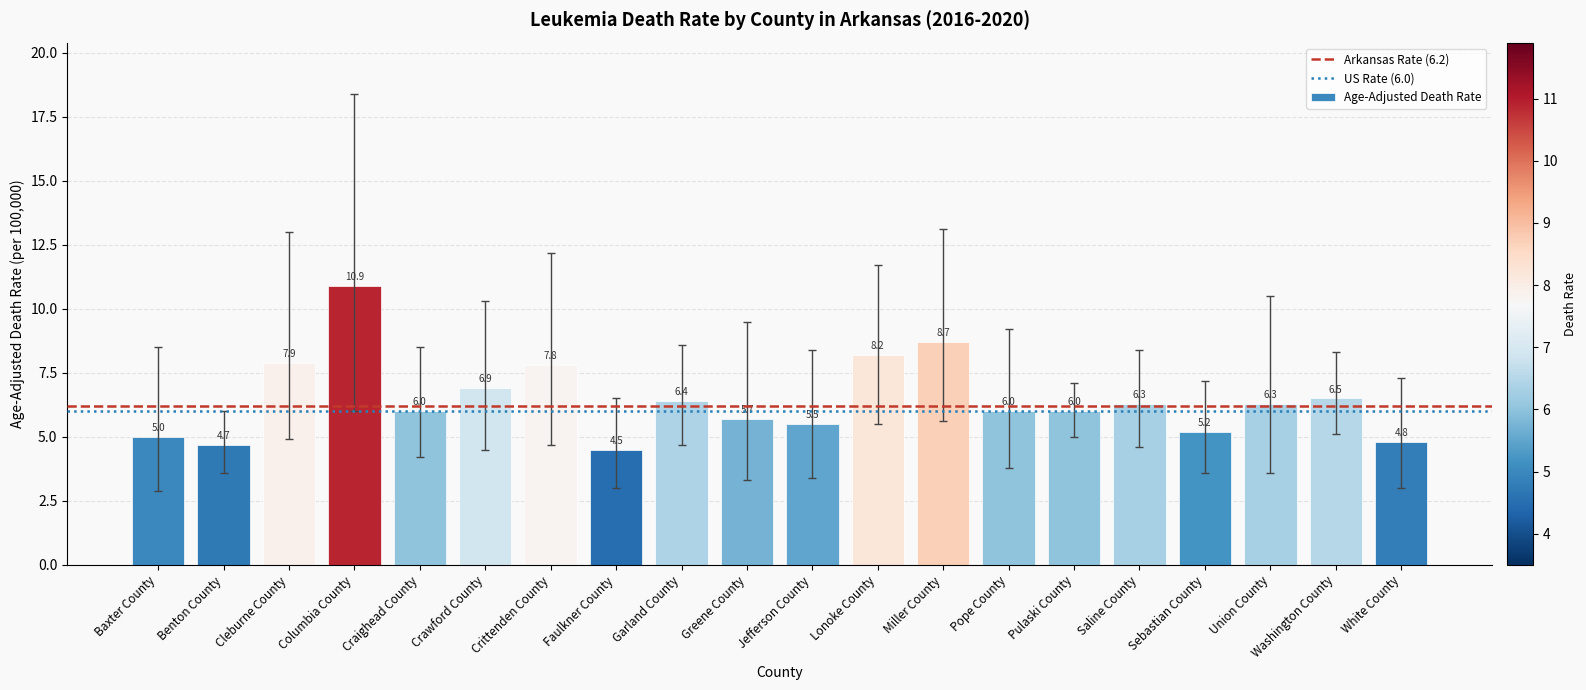

Reading right to left, extract all data points from this chart.

4.8	6.5	6.3	5.2	6.3	6.0	6.0	8.7	8.2	5.5	5.7	6.4	4.5	7.8	6.9	6.0	10.9	7.9	4.7	5.0